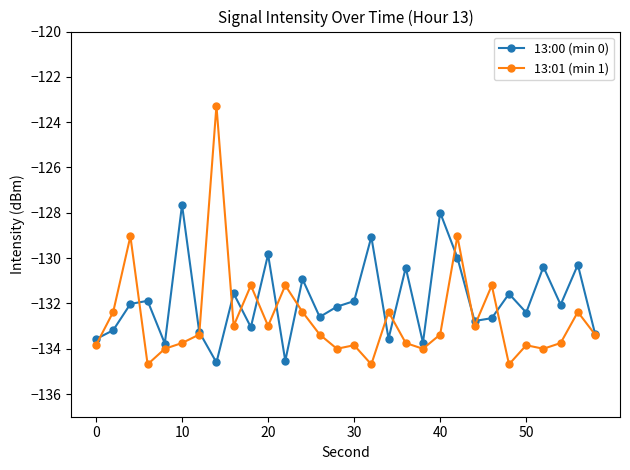

Does the chart have visible grid lines?

No